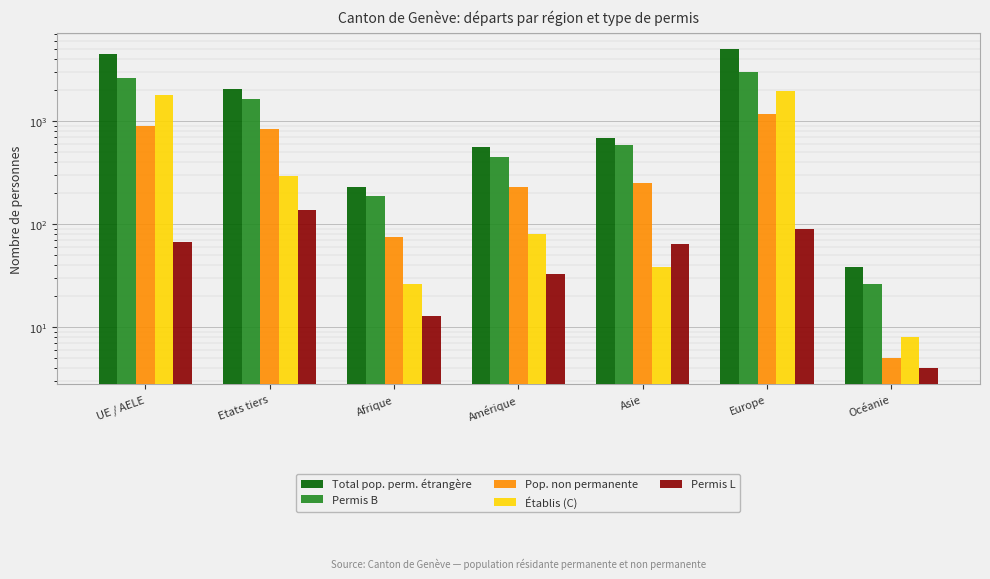

At which category is the sum across all series the highest?

Europe